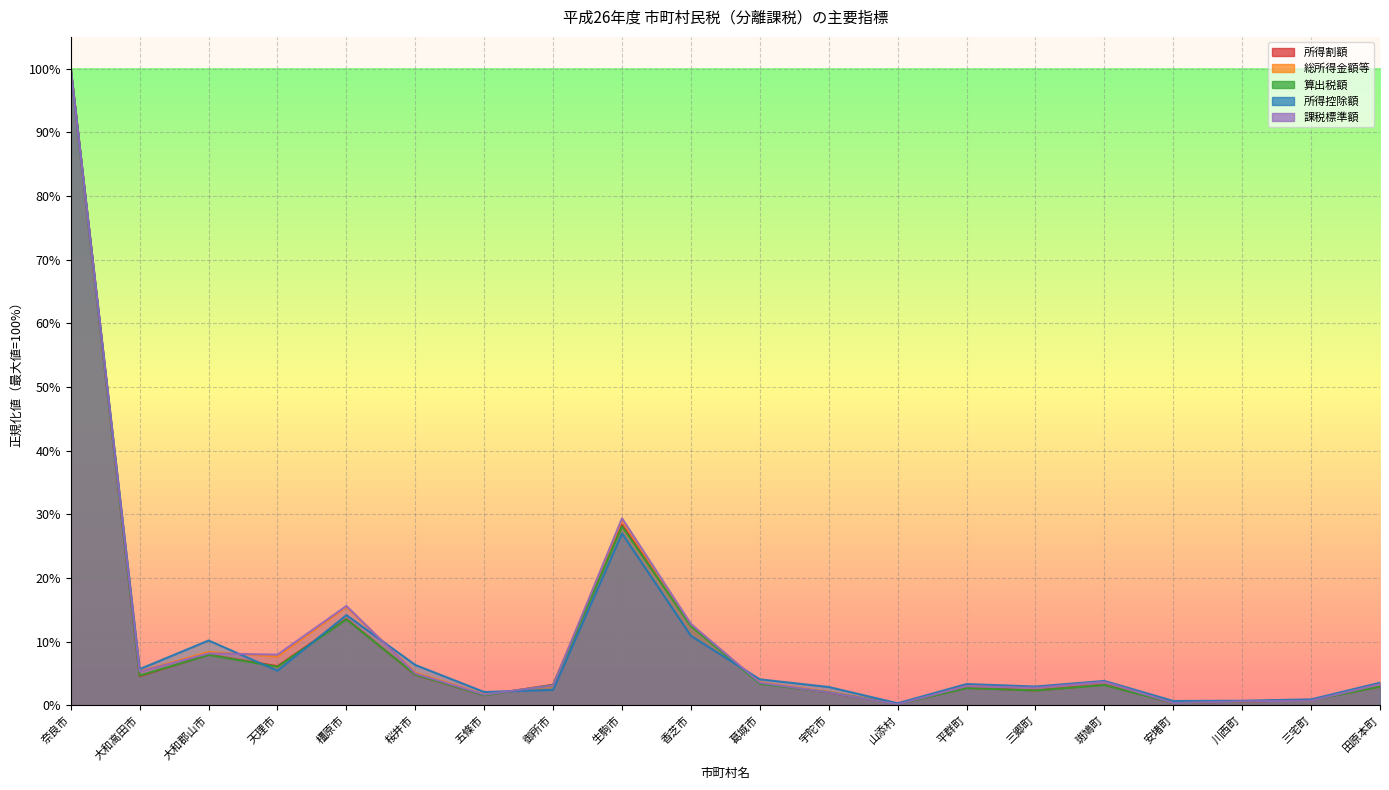

Which label corresponds to the largest value in the chart?

奈良市